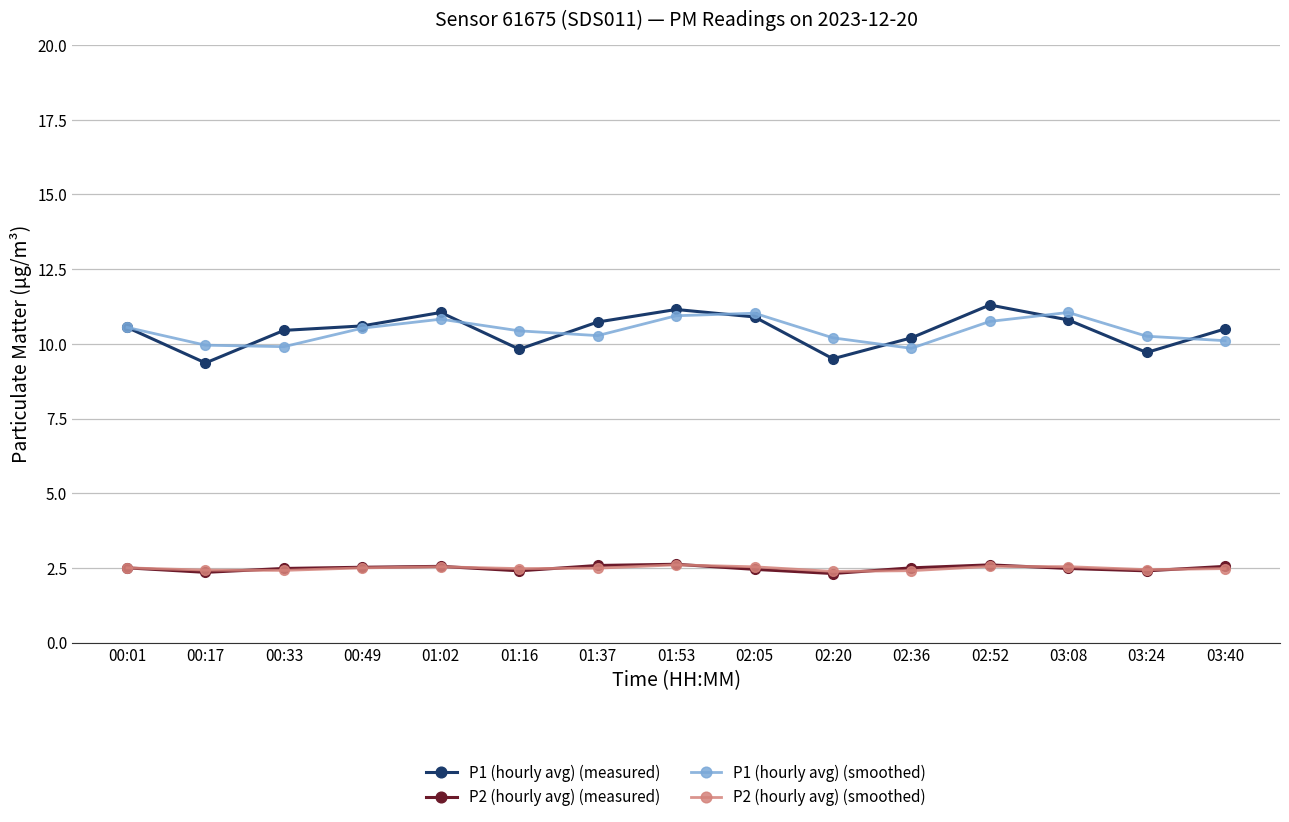

True or false: P2 (hourly avg) (smoothed) and P1 (hourly avg) (smoothed) intersect in this chart.

False